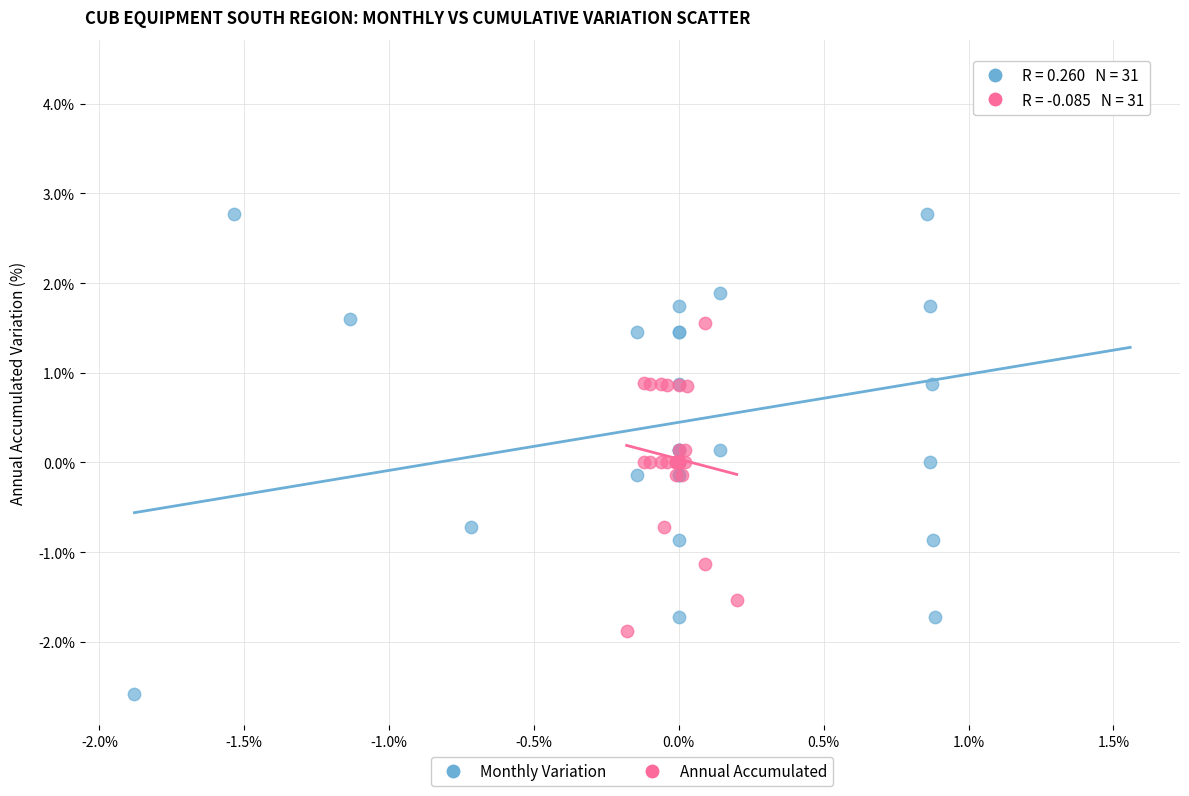

Which series has the widest spread of Y values?

Monthly Variation